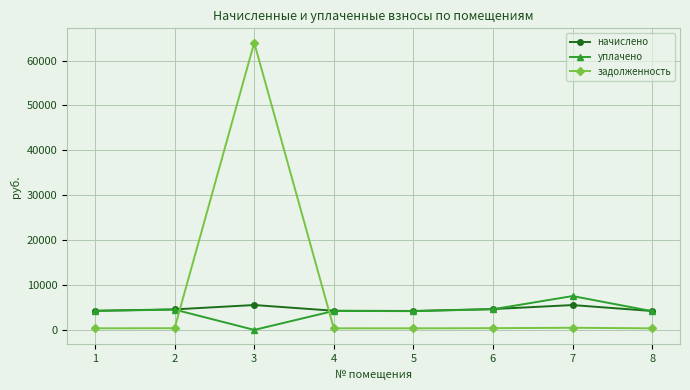

What are all the series names shown in the legend?

начислено, уплачено, задолженность